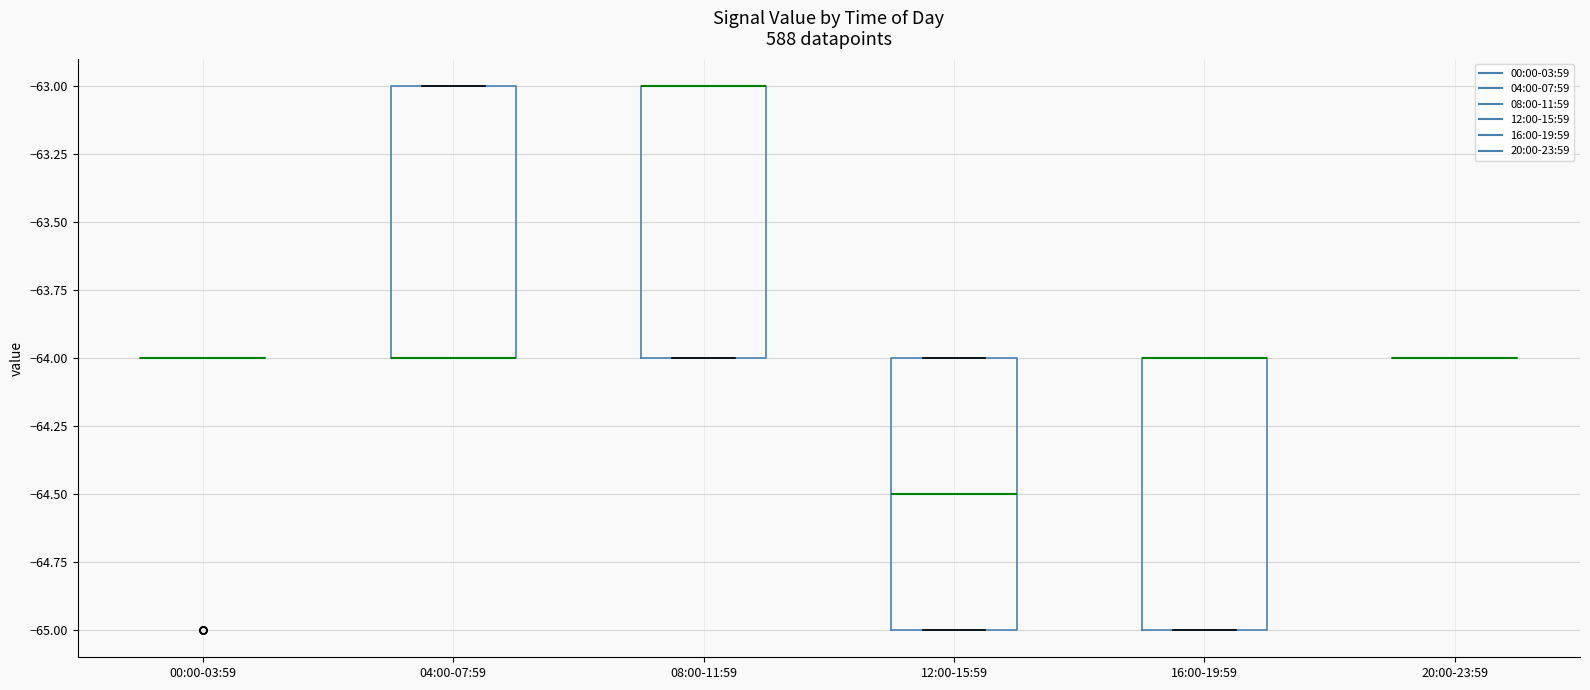

Where is the upper edge of the box for 08:00-11:59 on the y-axis? The values are not printed on the chart, so give them approximately, as read against the axis.

-63.0